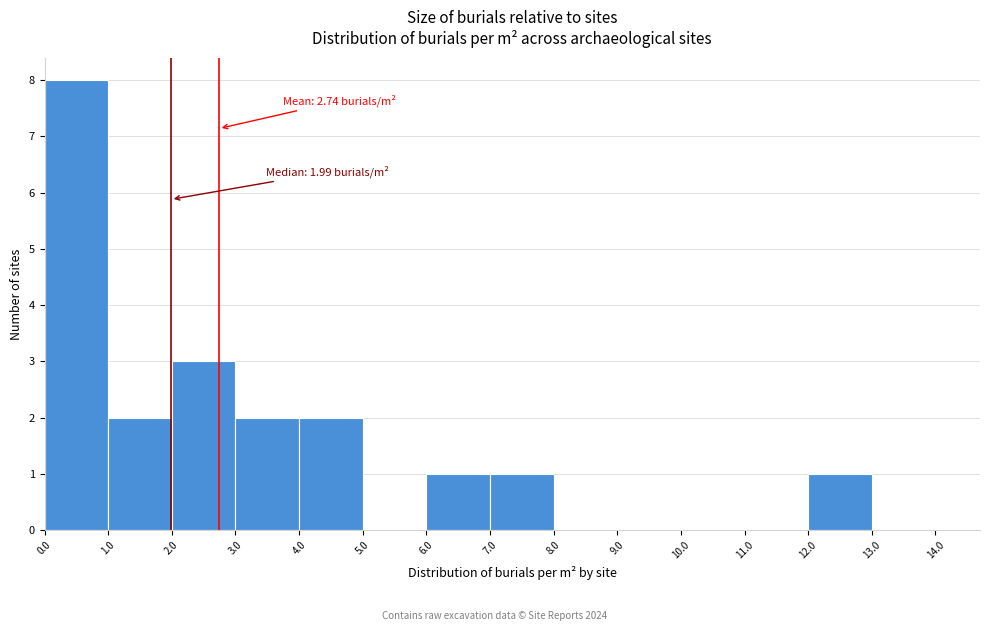

Which range on the x-axis has the tallest bar?

0.0 to 1.0